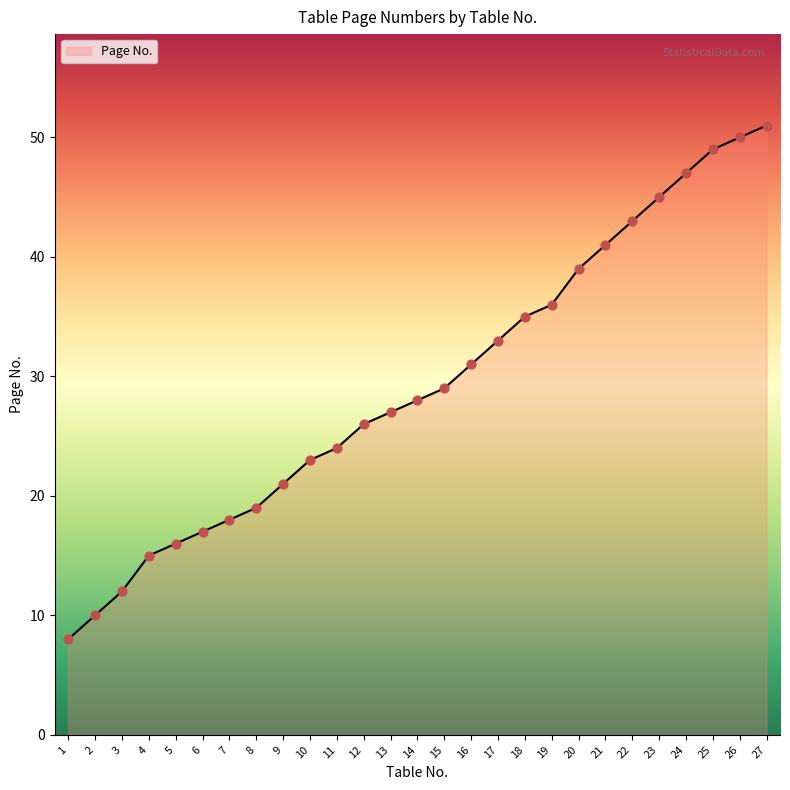

Approximately how many times larger is the value at 5 compared to 13?

0.6